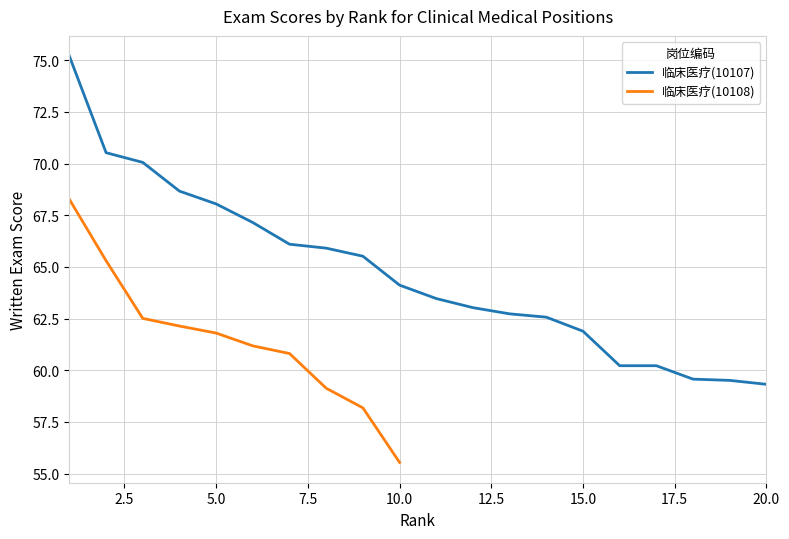

What is the difference between the maximum and minimum values?

15.9